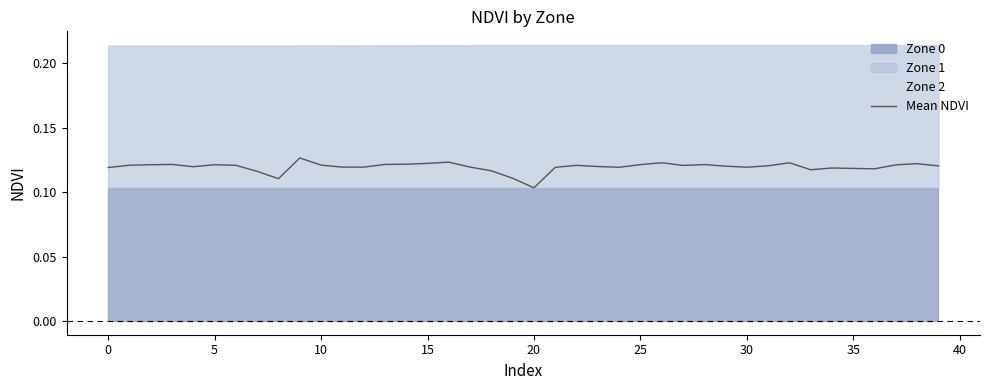

How many interior local peaks (higher than both neighbors) does the data have?

10